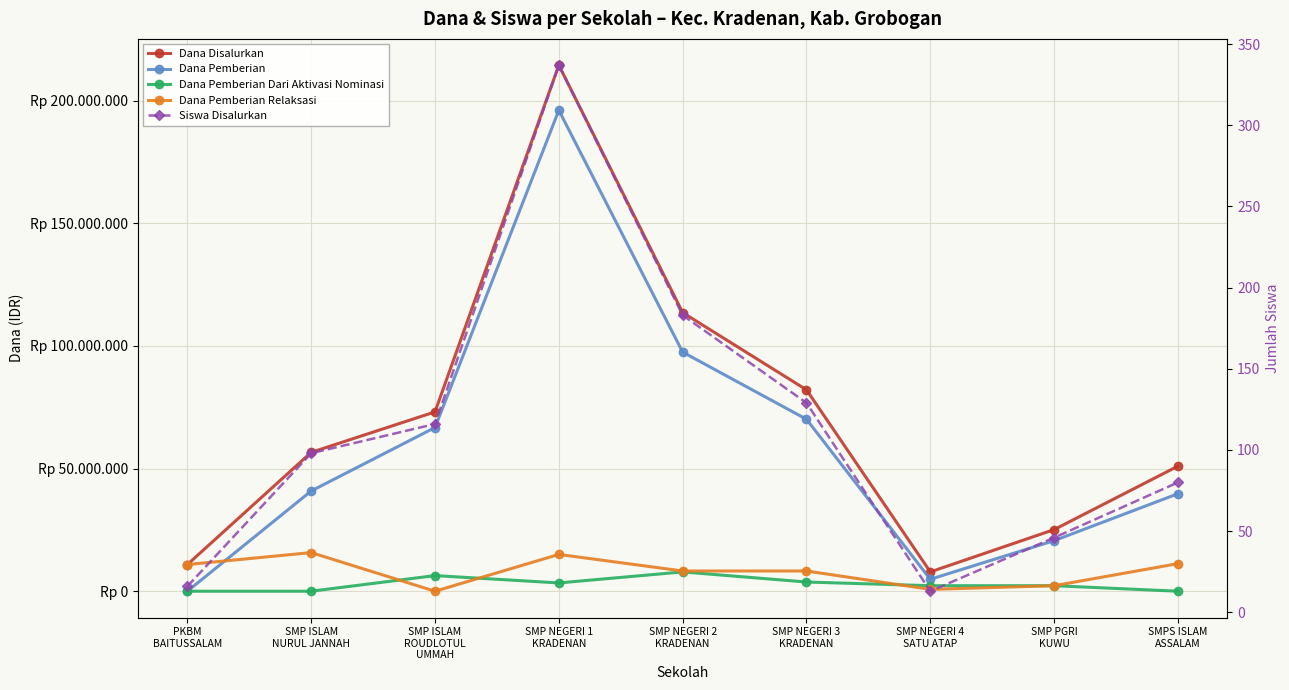

At how many categories does at least one series exceed 9882973?

8